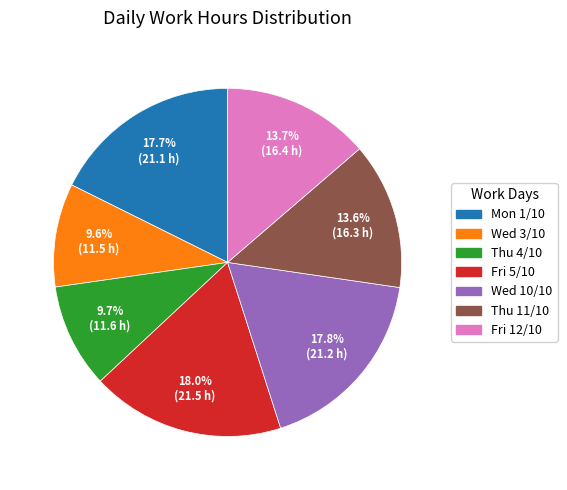

Is there a majority slice in this chart?

No